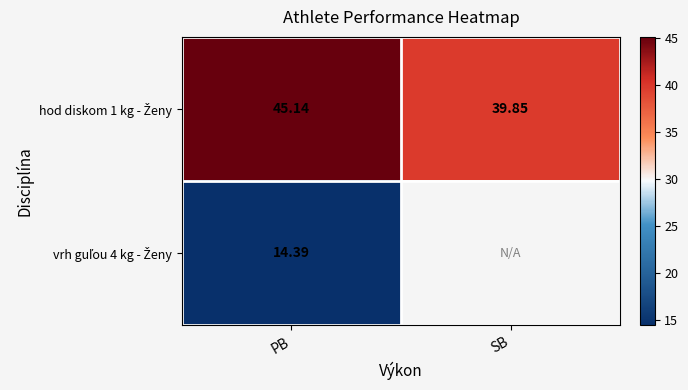

At which category is the sum across all series the highest?

PB